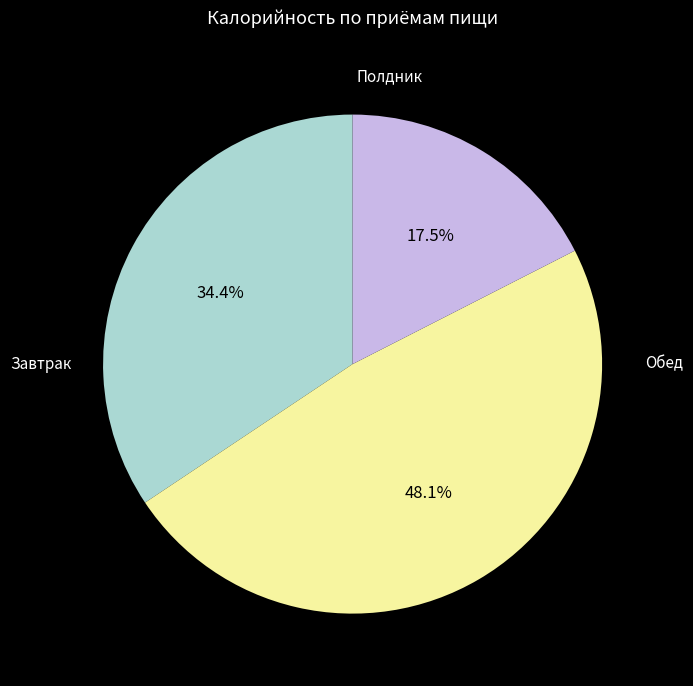

Is there a majority slice in this chart?

No